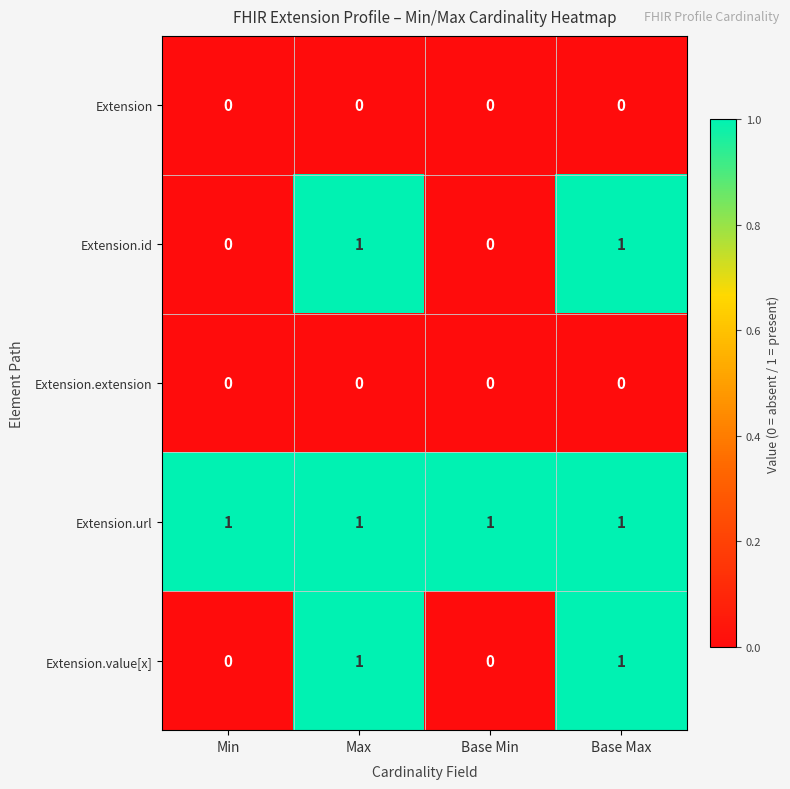

How many Extension.id values are between 0 and 1?

4